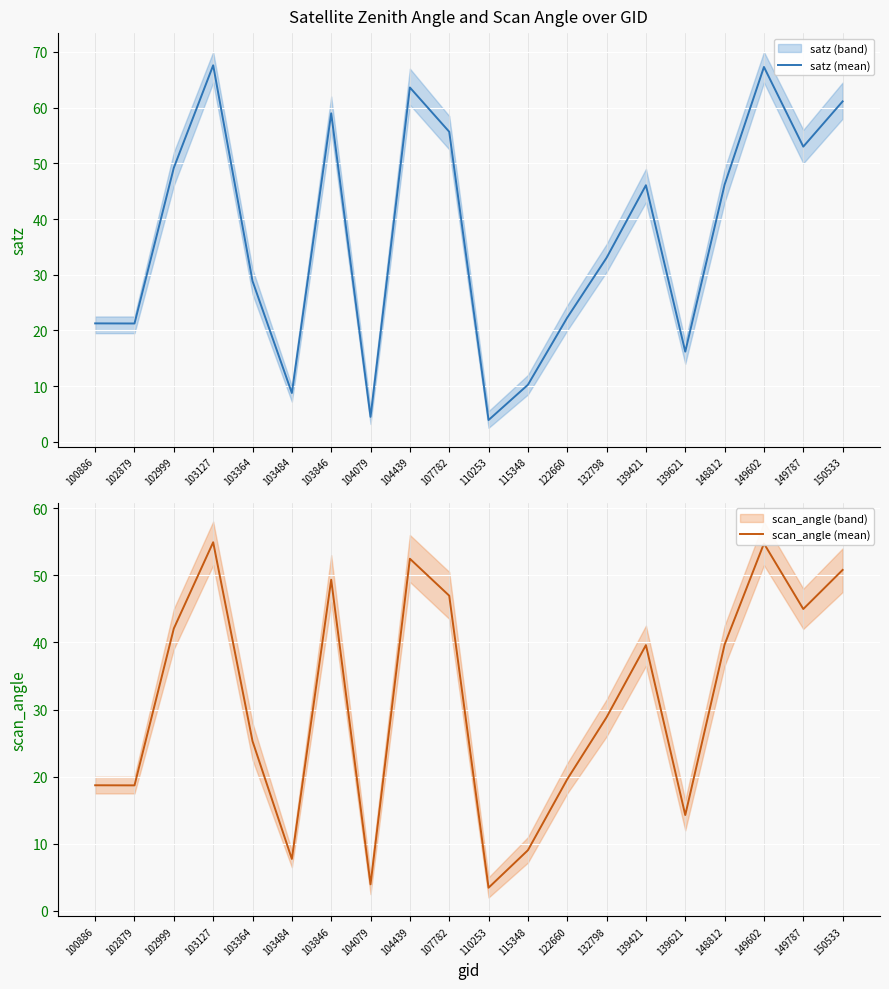

At which category is the sum across all series the highest?

103127